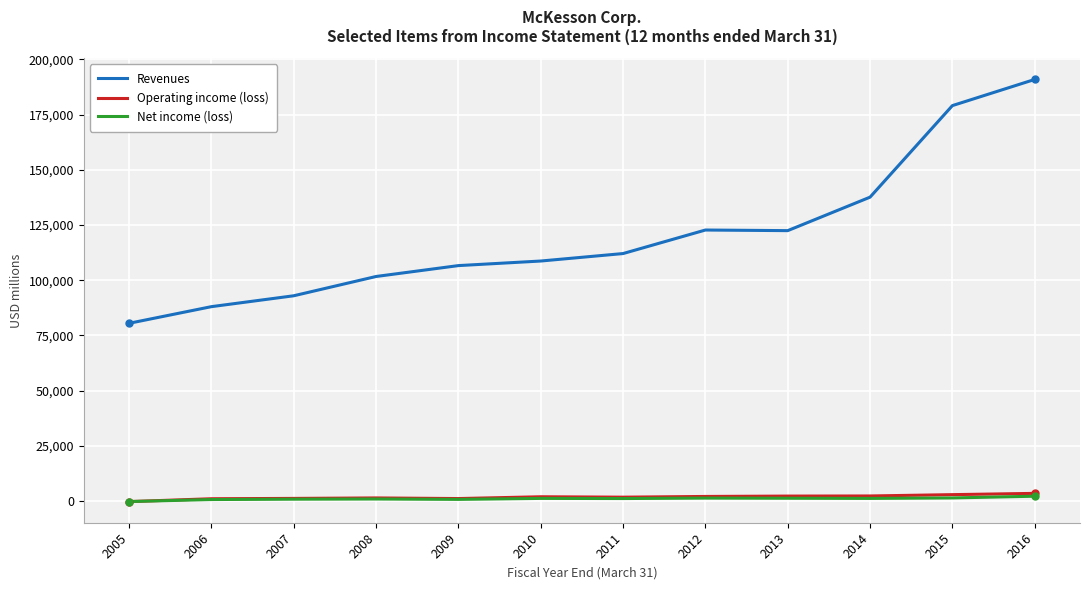

At which category is the sum across all series the highest?

2016